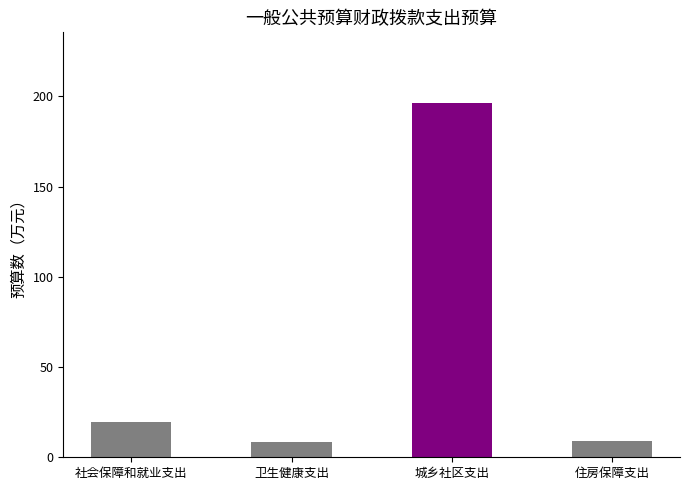

How many series are shown in this chart?

1